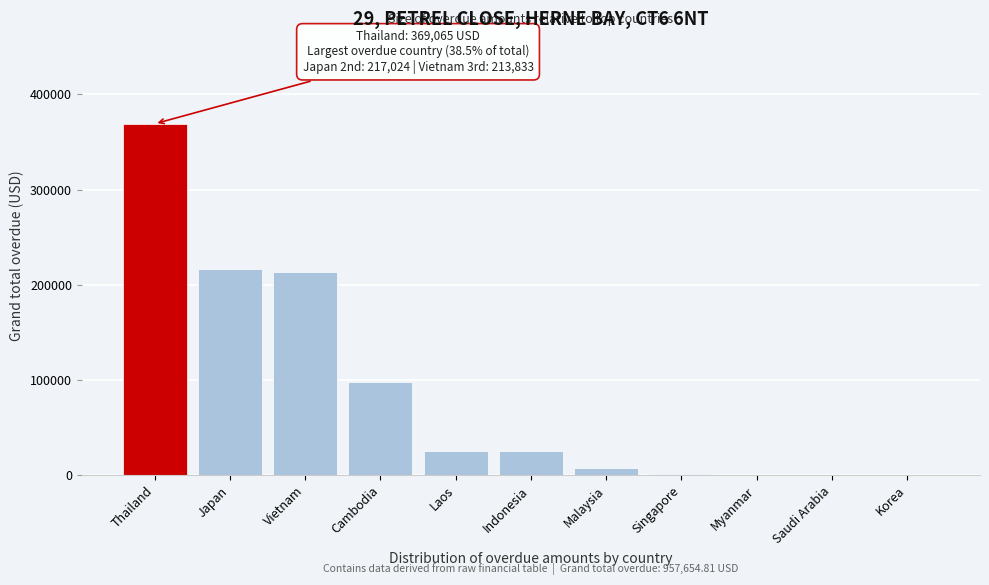

What is the approximate value at Indonesia?

25170.0